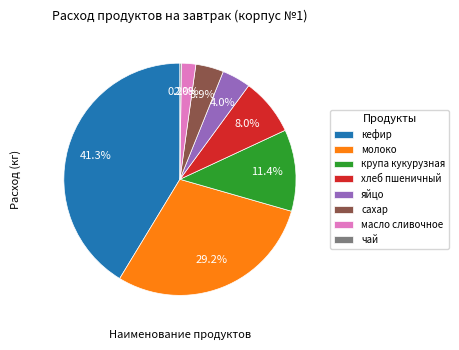

Does any single category account for the majority?

No